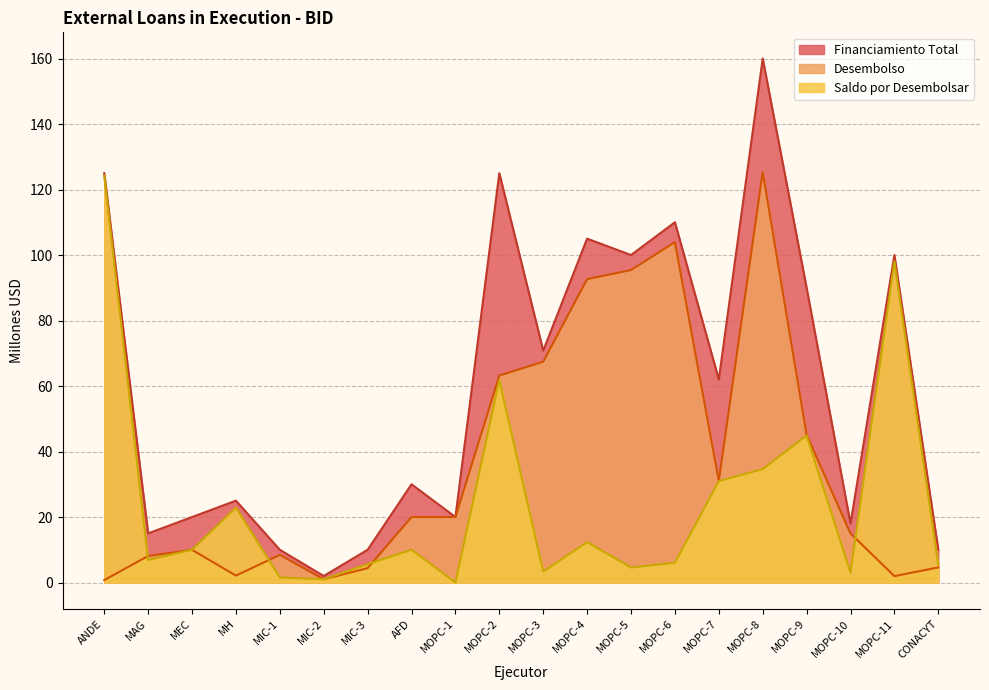

What is the sum of the Saldo por Desembolsar values at MOPC-8 and MOPC-2?

96.4